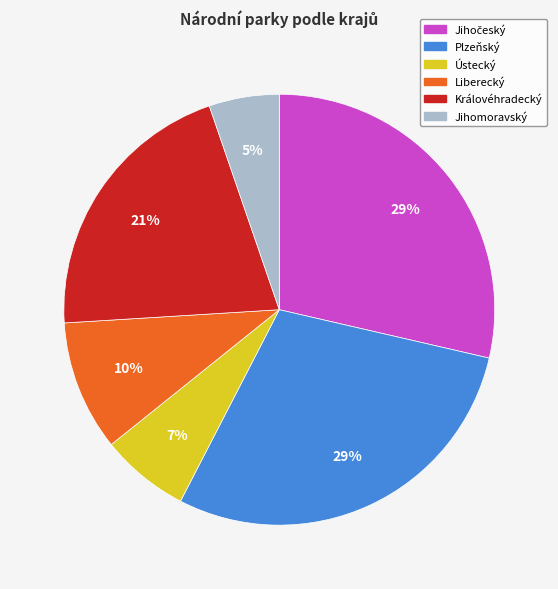

Is it true that Liberecký is 20% of the pie?

False